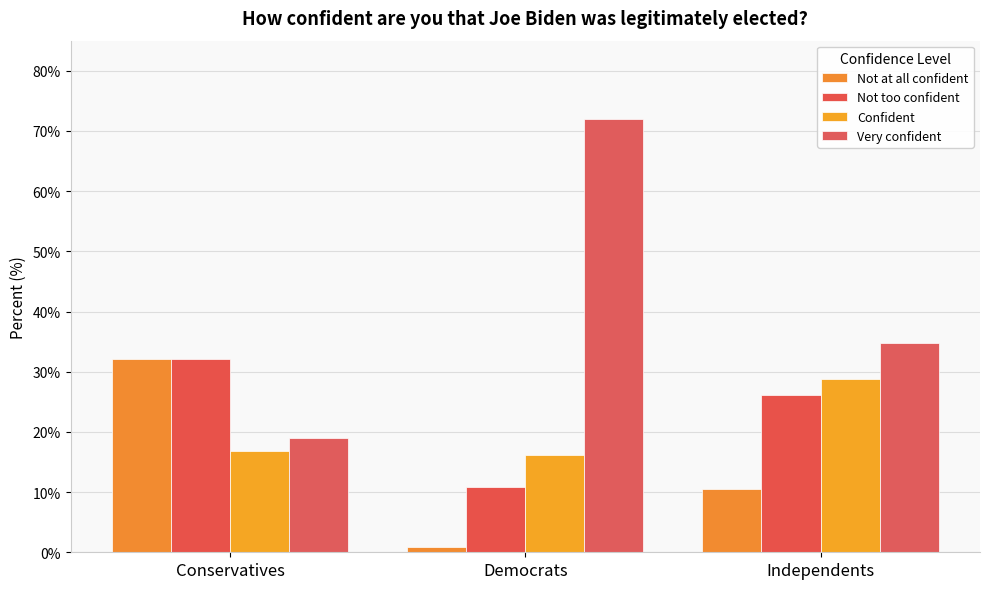

What are all the series names shown in the legend?

Not at all confident, Not too confident, Confident, Very confident